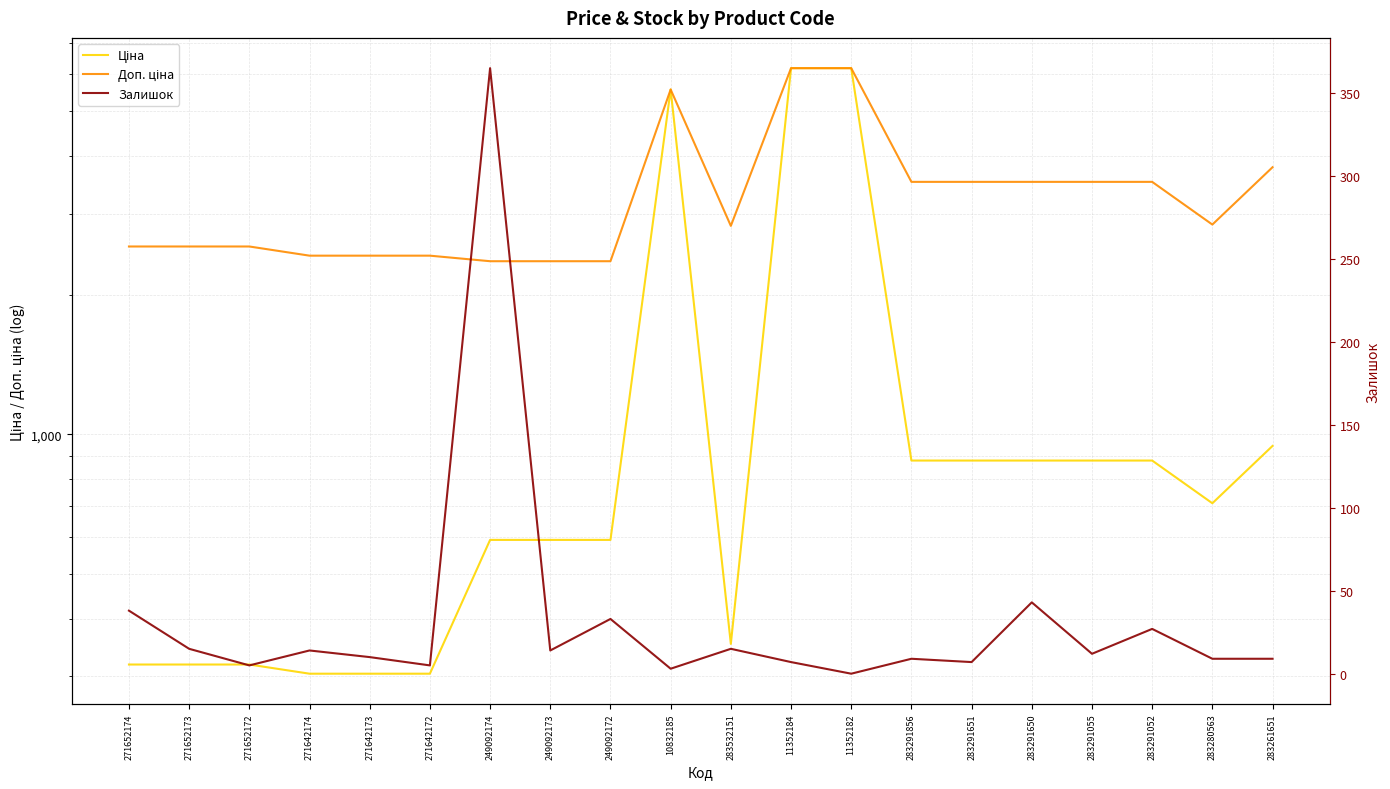

Reading left to right, what are all the values shown in this chart?

Ціна: 271652174=318.3	271652173=318.3	271652172=318.3	271642174=304.1	271642173=304.1	271642172=304.1	249092174=591.6	249092173=591.6	249092172=591.6	10832185=5560.3	283532151=352.6	11352184=6182.6	11352182=6182.6	283291856=878.0	283291651=878.0	283291650=878.0	283291055=878.0	283291052=878.0	283280563=710.0	283261651=944.2
Доп. ціна: 271652174=2546.4	271652173=2546.4	271652172=2546.4	271642174=2432.8	271642173=2432.8	271642172=2432.8	249092174=2366.5	249092173=2366.5	249092172=2366.5	10832185=5560.3	283532151=2821.2	11352184=6182.6	11352182=6182.6	283291856=3511.9	283291651=3511.9	283291650=3511.9	283291055=3511.9	283291052=3511.9	283280563=2839.8	283261651=3777.0
Залишок: 271652174=38.0	271652173=15.0	271652172=5.0	271642174=14.0	271642173=10.0	271642172=5.0	249092174=365.0	249092173=14.0	249092172=33.0	10832185=3.0	283532151=15.0	11352184=7.0	11352182=0.0	283291856=9.0	283291651=7.0	283291650=43.0	283291055=12.0	283291052=27.0	283280563=9.0	283261651=9.0